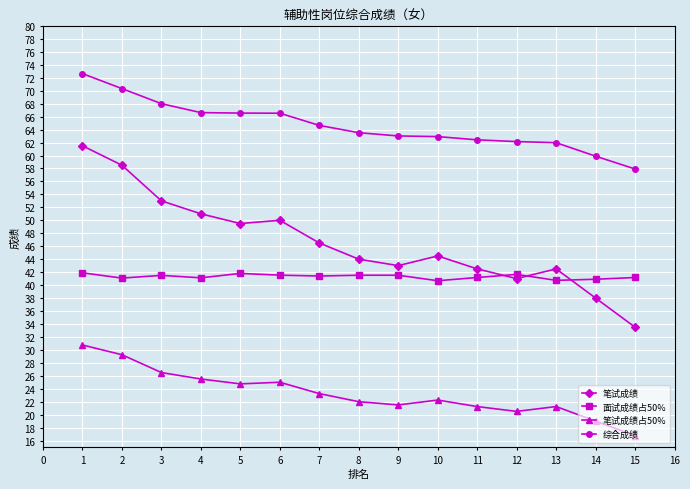

True or false: 笔试成绩占50% has a value of 25.4 at 14.

False